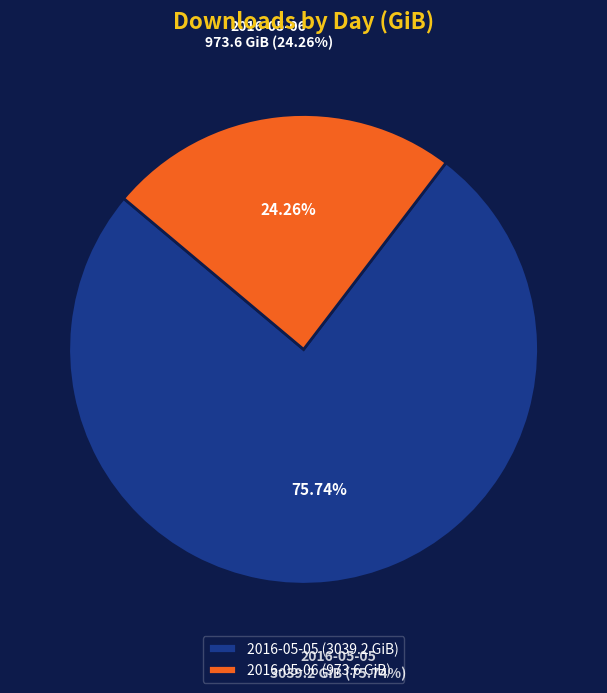

To the nearest percent, what percentage of the pie is 2016-05-06?

24%